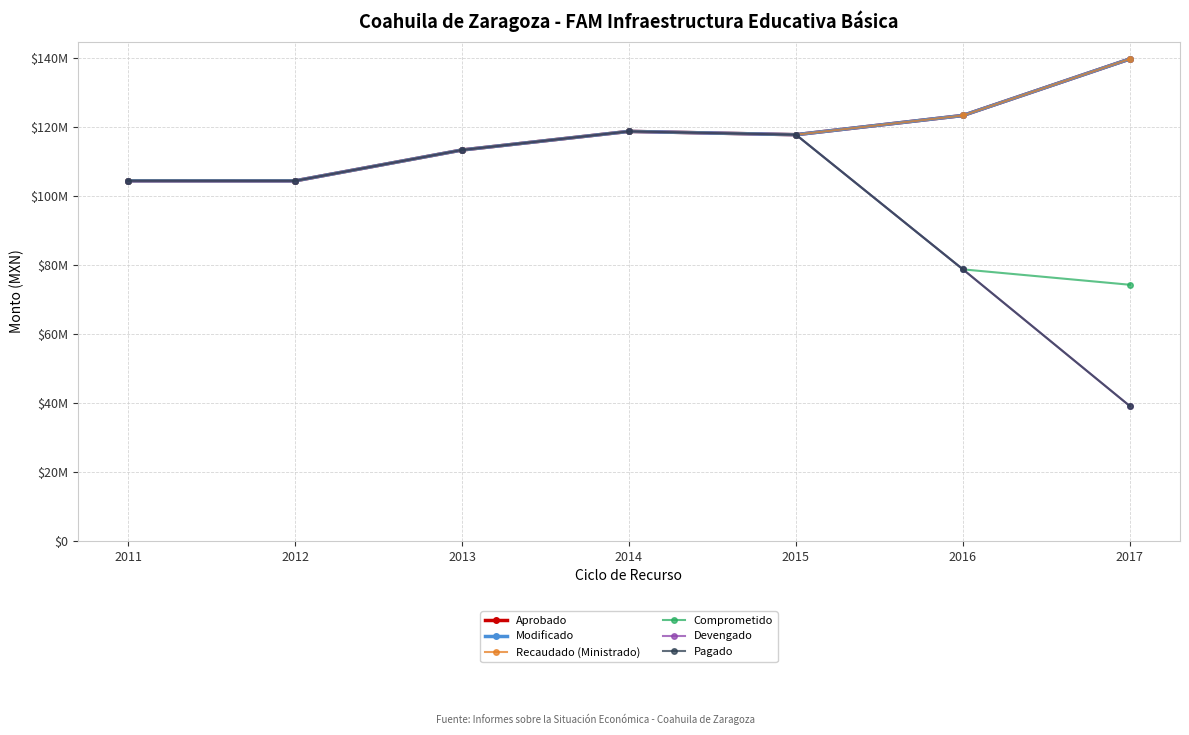

Is this an area chart (filled region under the line)?

No